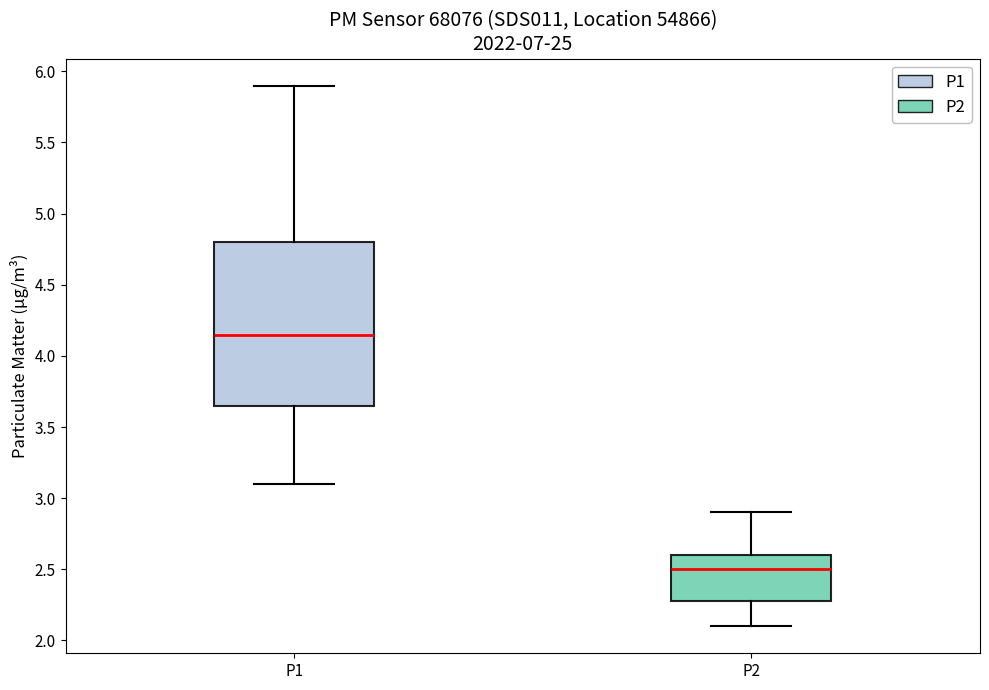

Reading left to right, read every box against the y-axis: the position of its median line, the range the box covers, and the ends of its whiskers. The values are not printed on the chart, so give them approximately, as read against the axis.

P1: median 4.15, box 3.65 to 4.80, whiskers 3.10 to 5.90
P2: median 2.50, box 2.30 to 2.60, whiskers 2.10 to 2.90